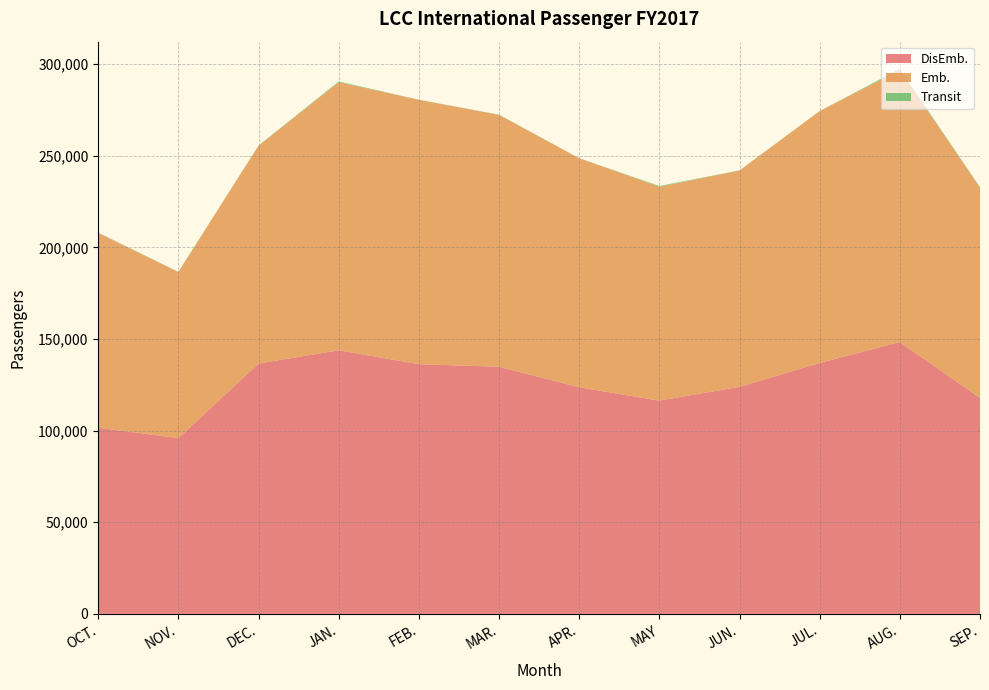

Reading left to right, list all the values displayed in this chart.

DisEmb.: 101543	95939	136623	143848	136258	134854	123665	116385	123899	136930	148378	117812
Emb.: 106356	90611	118872	146306	144310	137451	124996	116735	118026	137479	148414	114872
Transit: 154	143	121	406	7	156	10	386	98	9	610	192